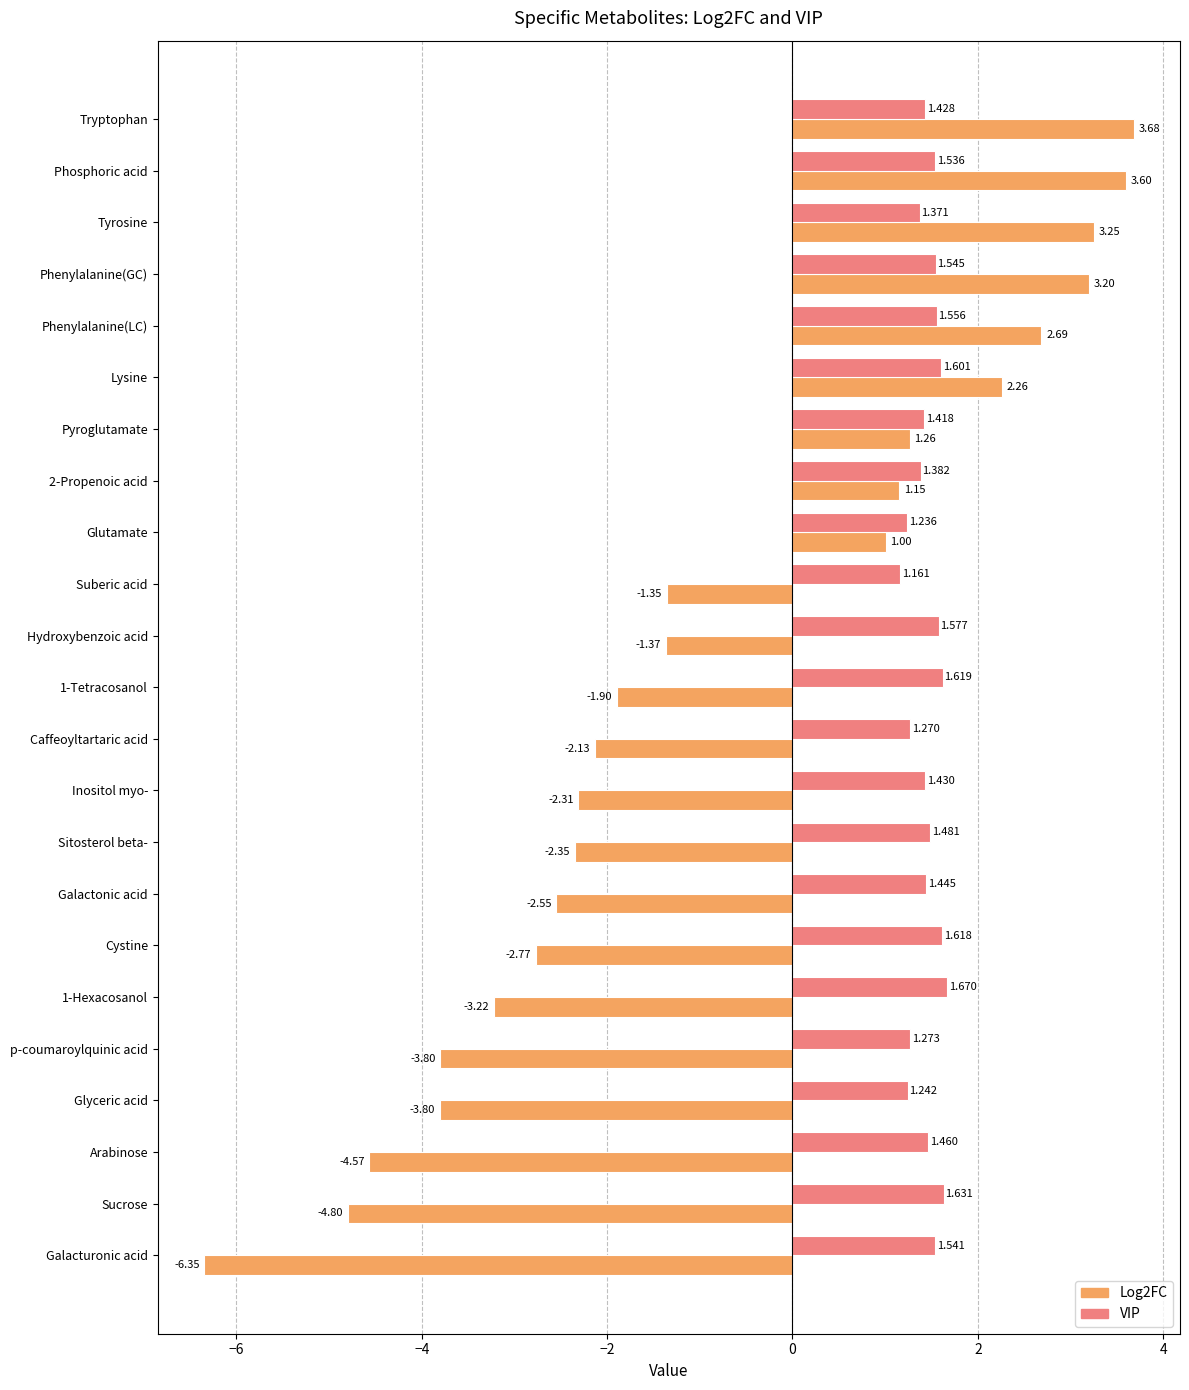

Rank the series by their maximum value, from lowest to highest.

VIP, Log2FC